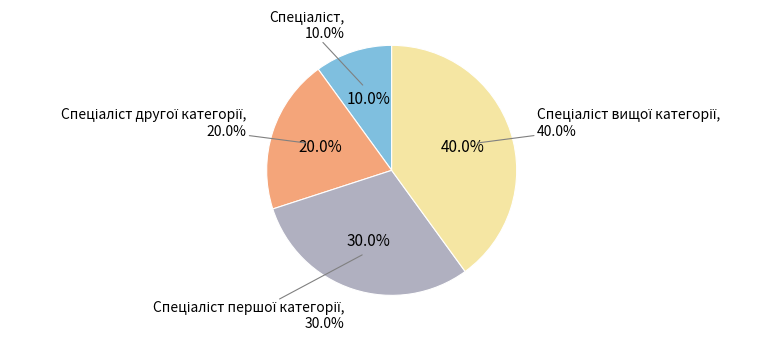

Approximately how many times larger is the value at Спеціаліст першої категорії compared to Спеціаліст?

3.0